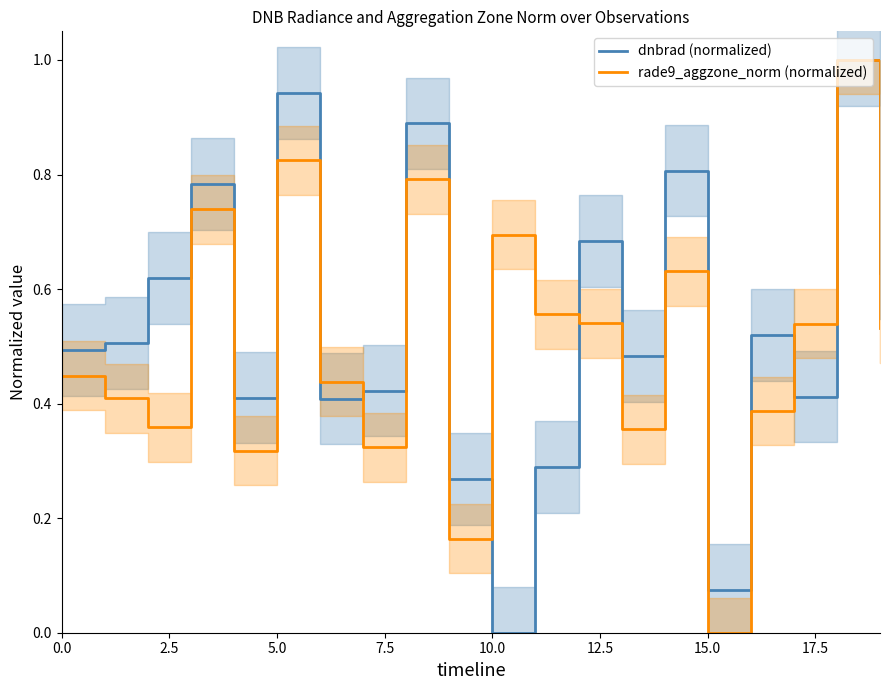

What is the sum of all dnbrad (normalized) values?

10.6